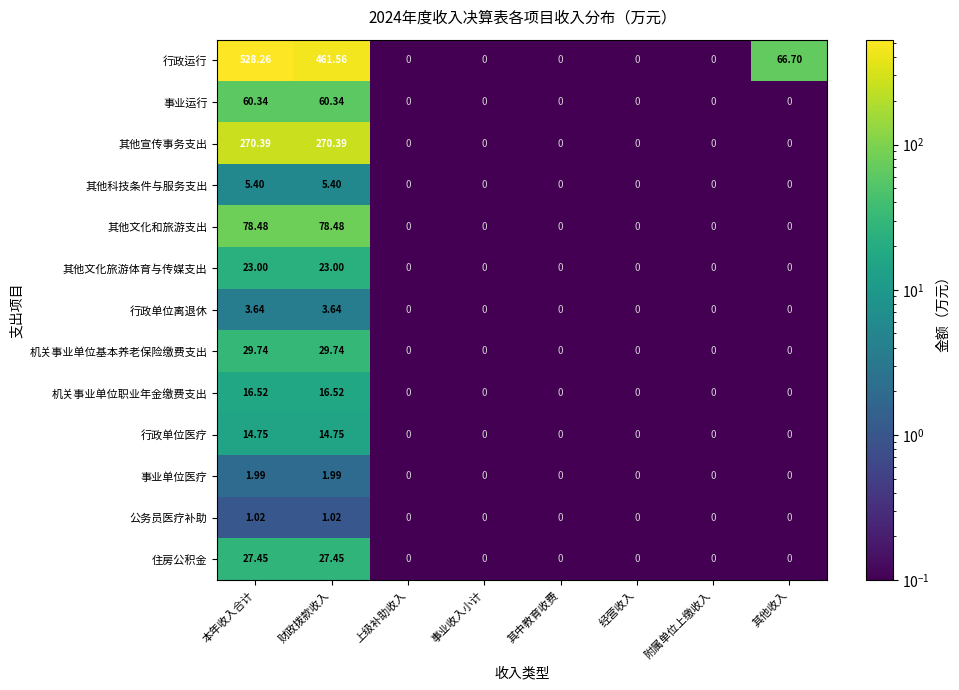

Which series has the largest total across all categories?

行政运行